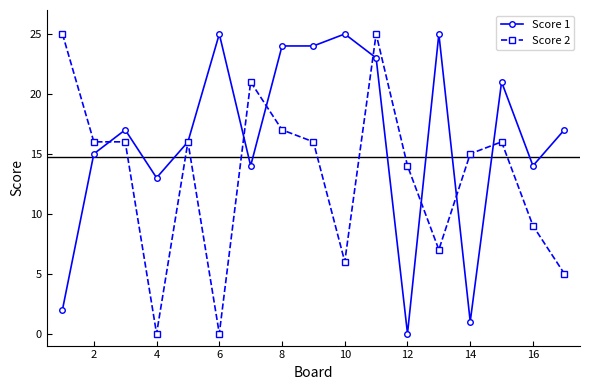

True or false: Score 1 has more than 0 points higher than both neighbors.

True